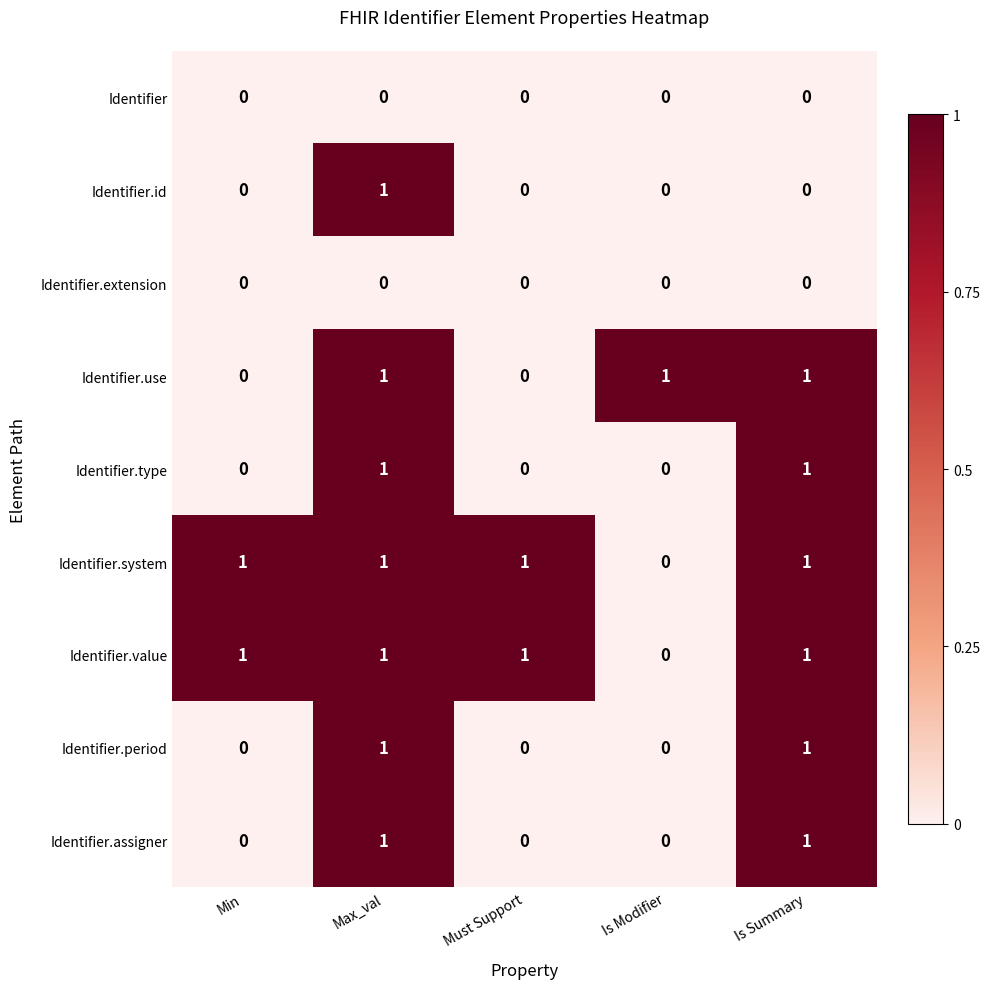

Count the number of categories in the chart.

5